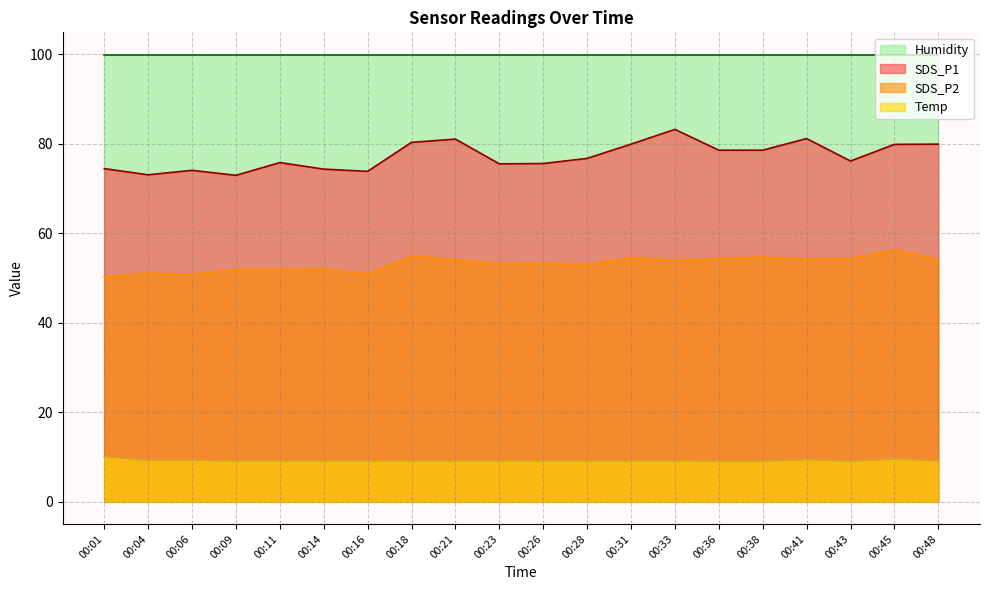

True or false: SDS_P1 has a value of 76.1 at 00:43.

True